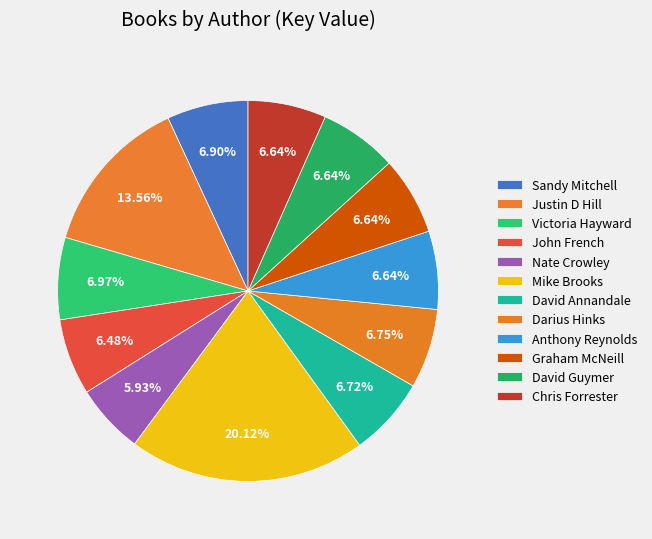

Count the number of slices in the pie.

12